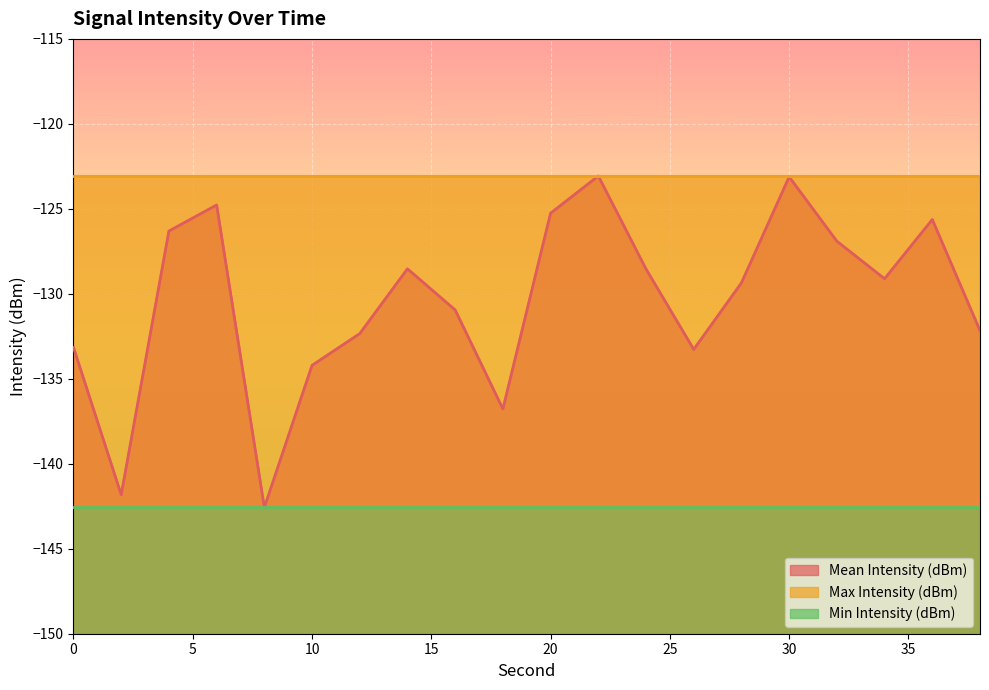

True or false: Min Intensity (dBm) and Max Intensity (dBm) cross at least once.

False